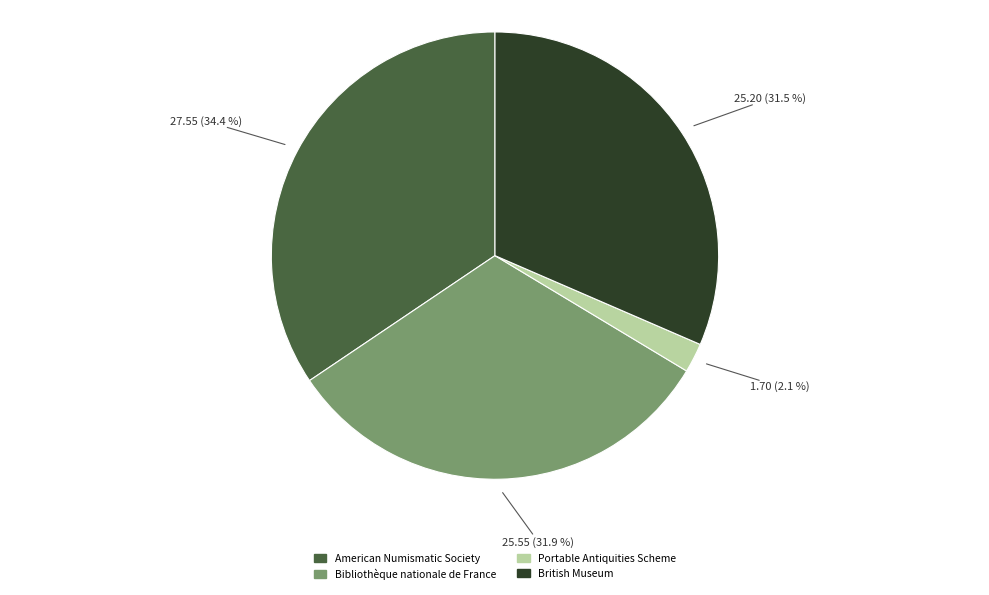

Which category has the smallest portion of the pie?

Portable Antiquities Scheme